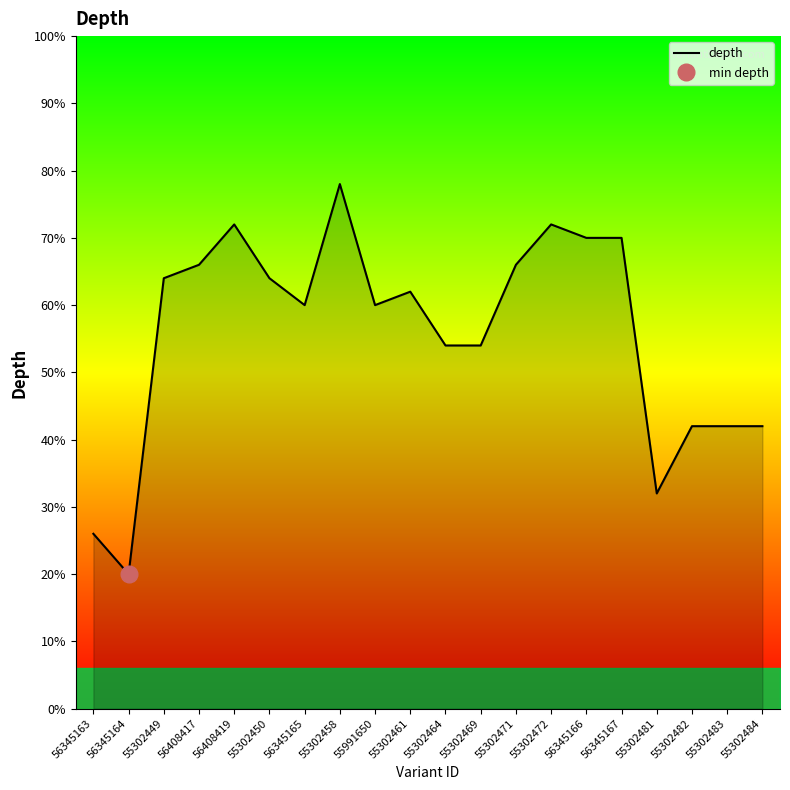

True or false: the data shows 28 at 55302484.

False